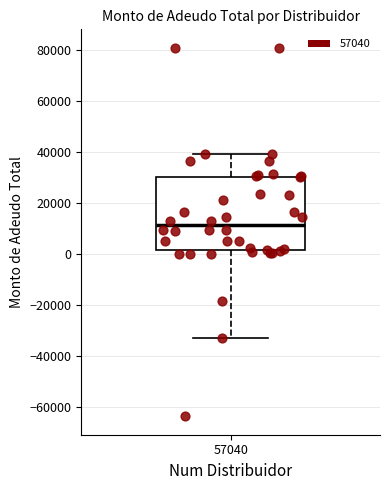

Read this box plot against the y-axis: the position of the median line, the range covered by the box, and the ends of both whiskers. The values are not printed on the chart, so give them approximately, as read against the axis.

median 12000, box 2000 to 30000, whiskers -34000 to 40000